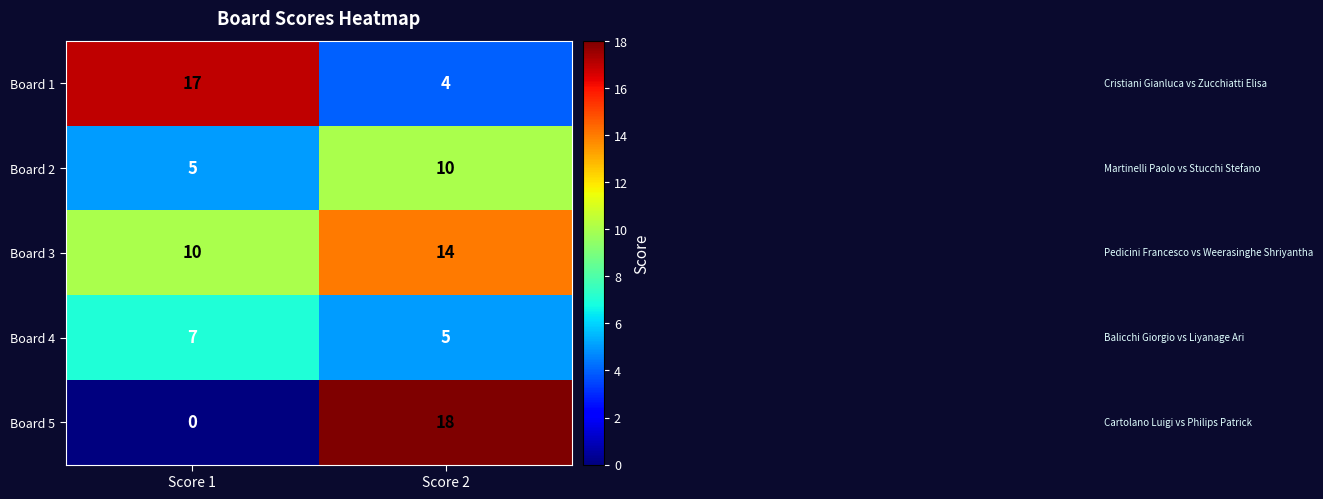

At which label is Board 3 closest to 12?

Score 1